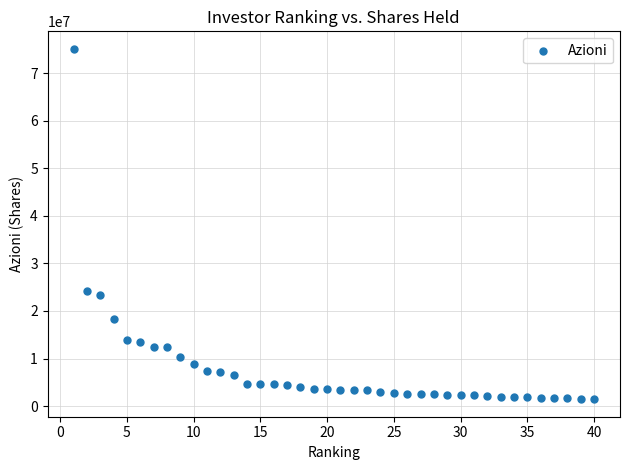

What is the range of Y values (max minus min)?

73669939